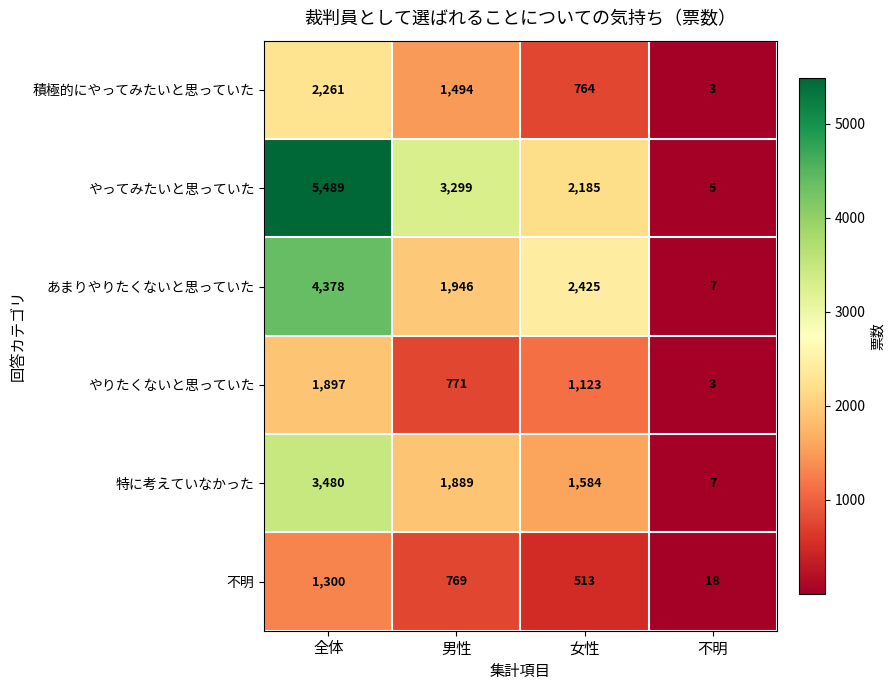

How many distinct data groups are displayed?

6